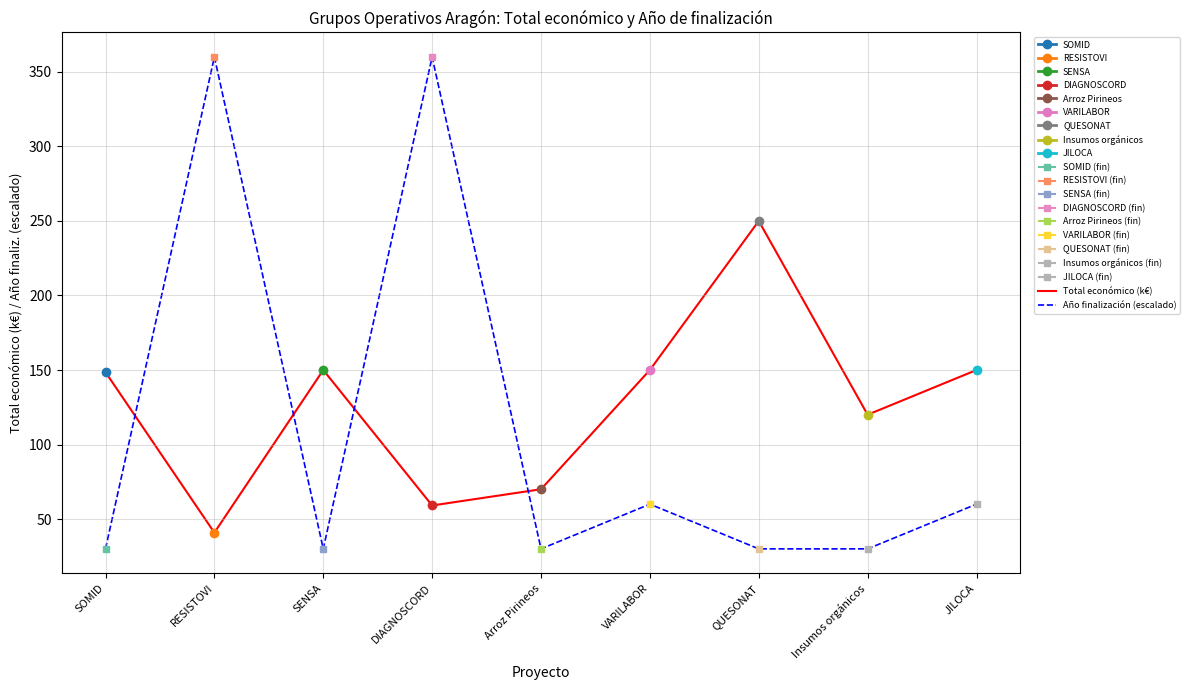

True or false: Total económico (k€) has more than 0 points higher than both neighbors.

True